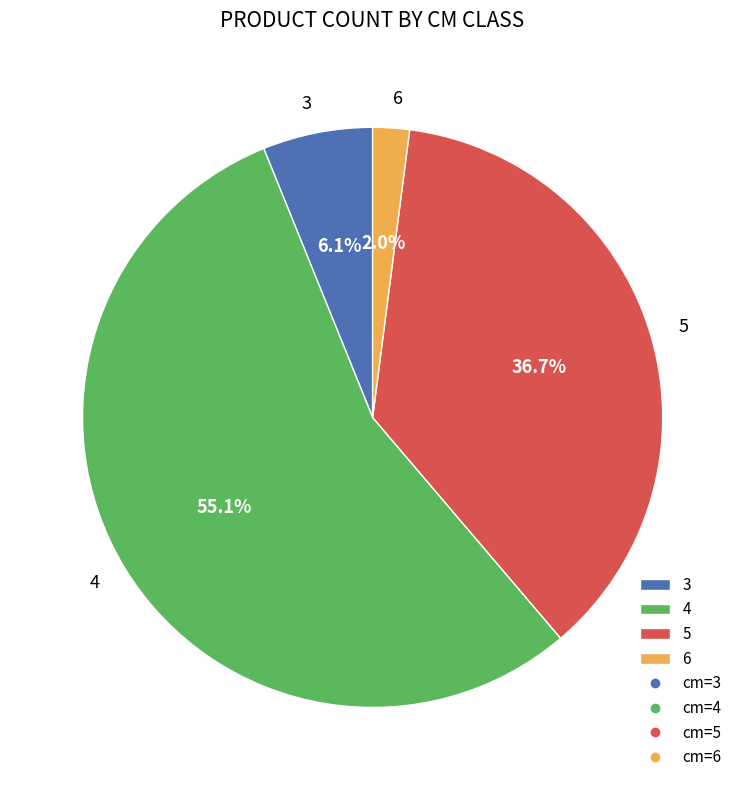

Rank the categories by value from lowest to highest.

6, 3, 5, 4